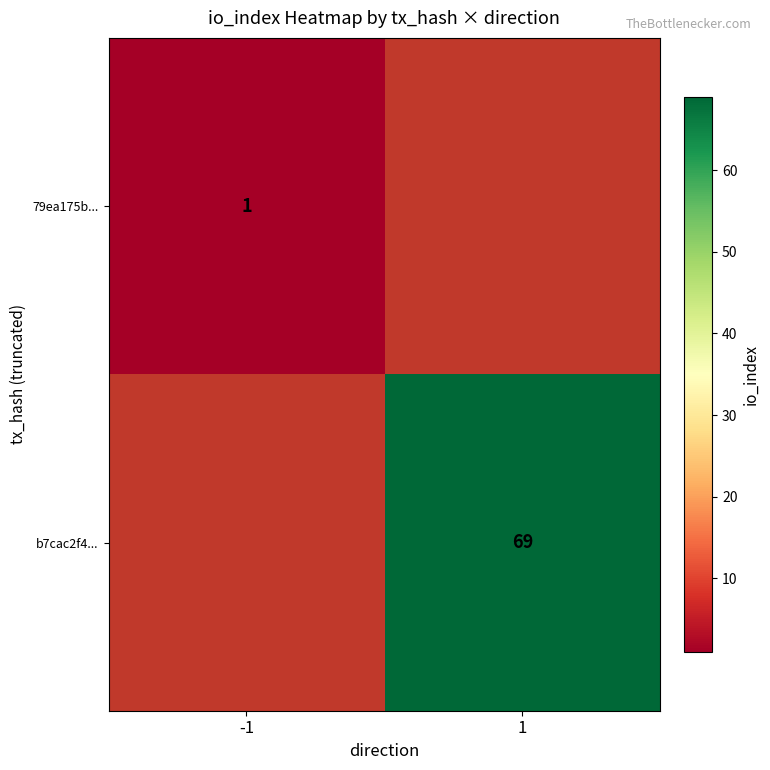

The value of 79ea175b... at -1 is 2. True or false?

False